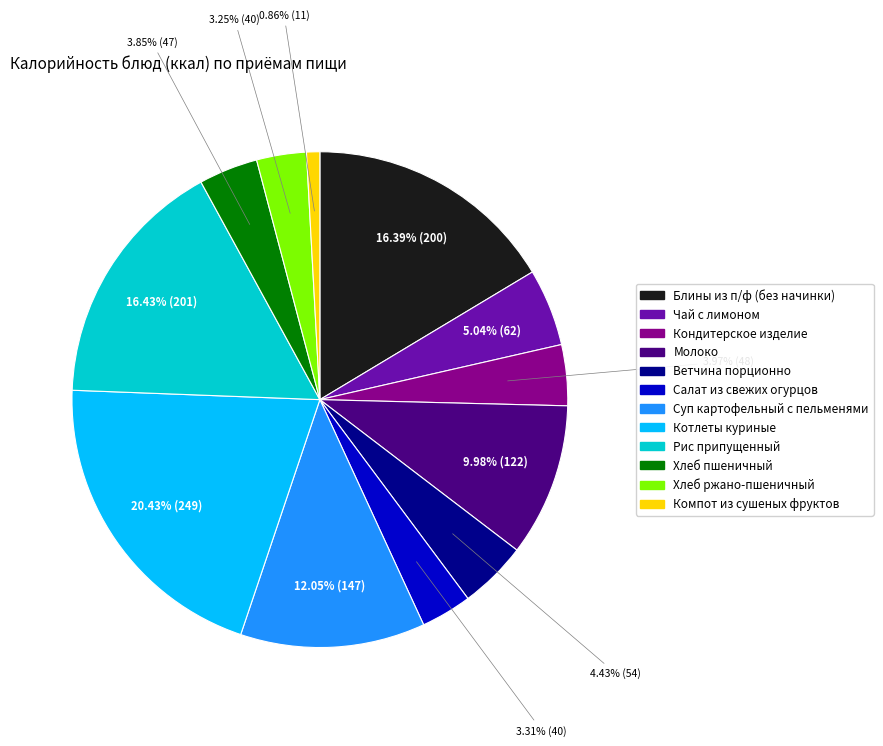

Is it true that Хлеб пшеничный is 4% of the pie?

True